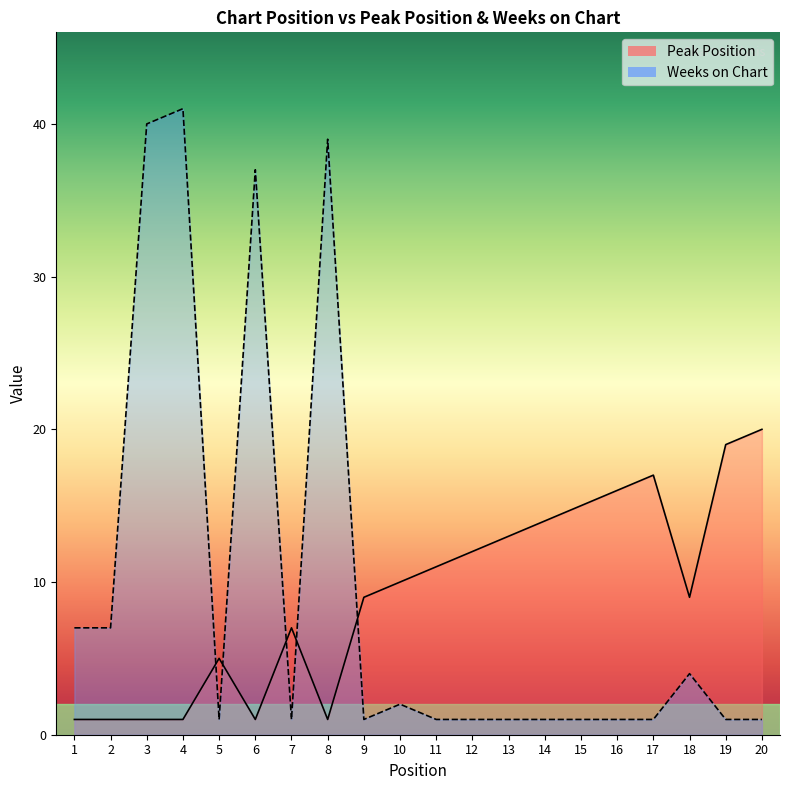

Reading left to right, transcribe all the data shown in this chart.

Peak Position: 1	1	1	1	5	1	7	1	9	10	11	12	13	14	15	16	17	9	19	20
Weeks on Chart: 7	7	40	41	1	37	1	39	1	2	1	1	1	1	1	1	1	4	1	1